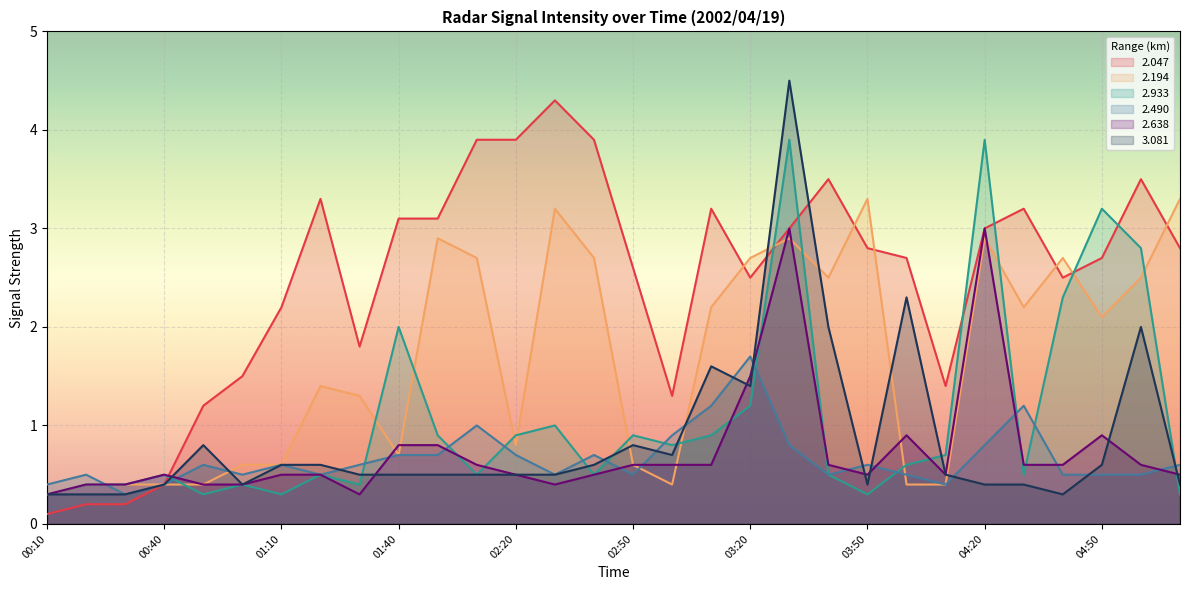

Between 04:00 and 05:10, which series saw the biggest shift?

2.194